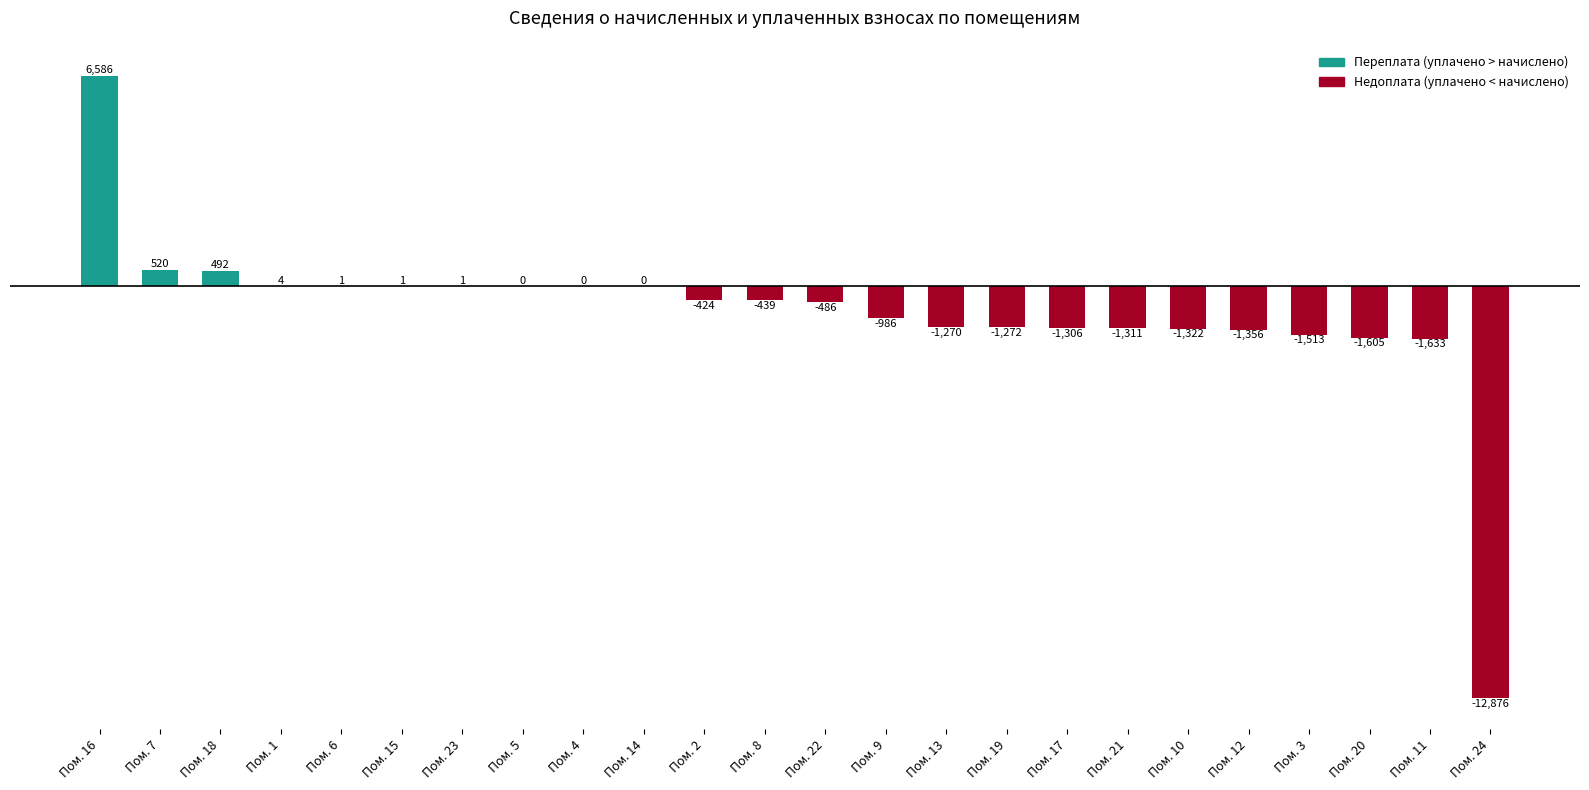

Are the bars grouped side by side (vs. stacked)?

No